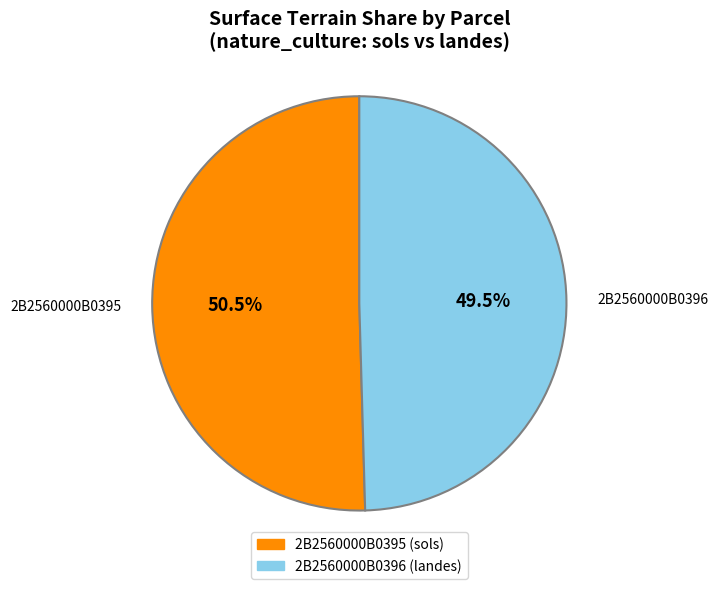

What is the smallest slice in the pie chart?

2B2560000B0396